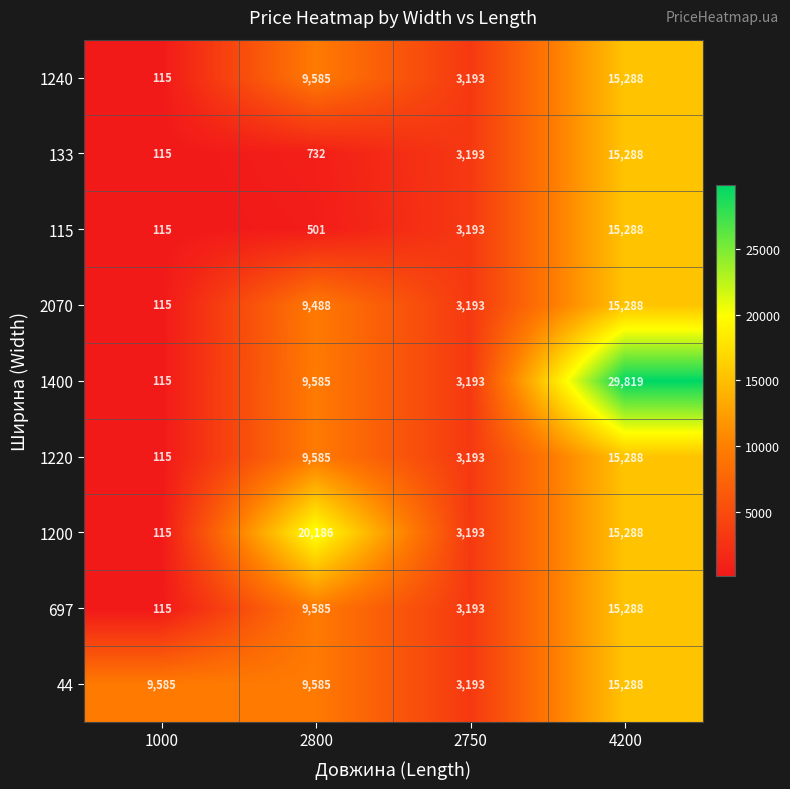

Which category has the highest value across all series?

4200